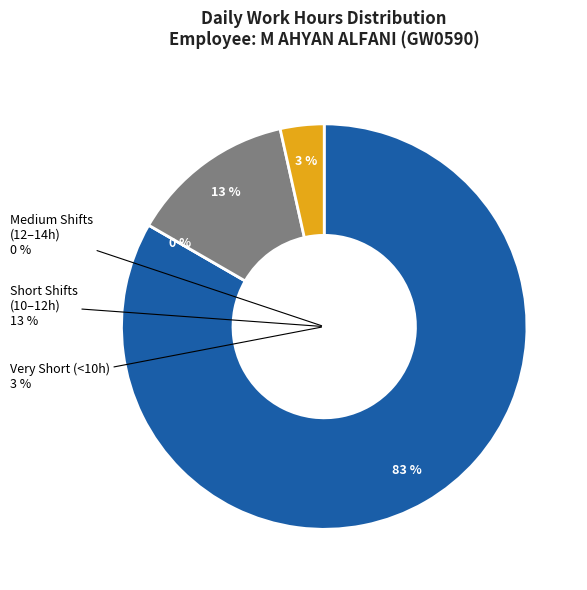

Is 27 Mon the majority of the pie?

No